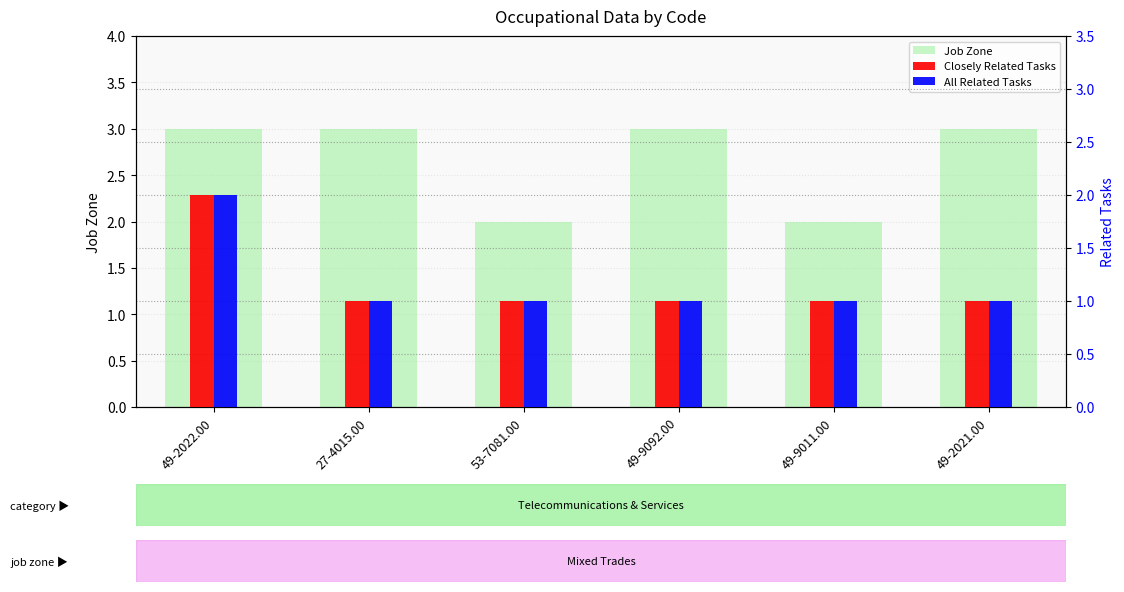

How many Job Zone values are between 2 and 3?

6